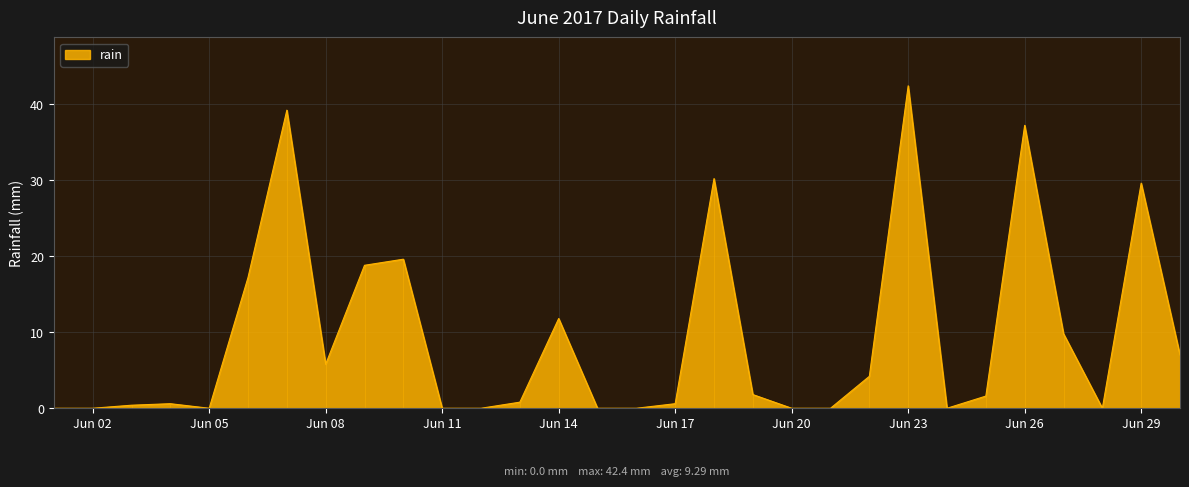

Which category has the highest value in the rain series?

Jun 23